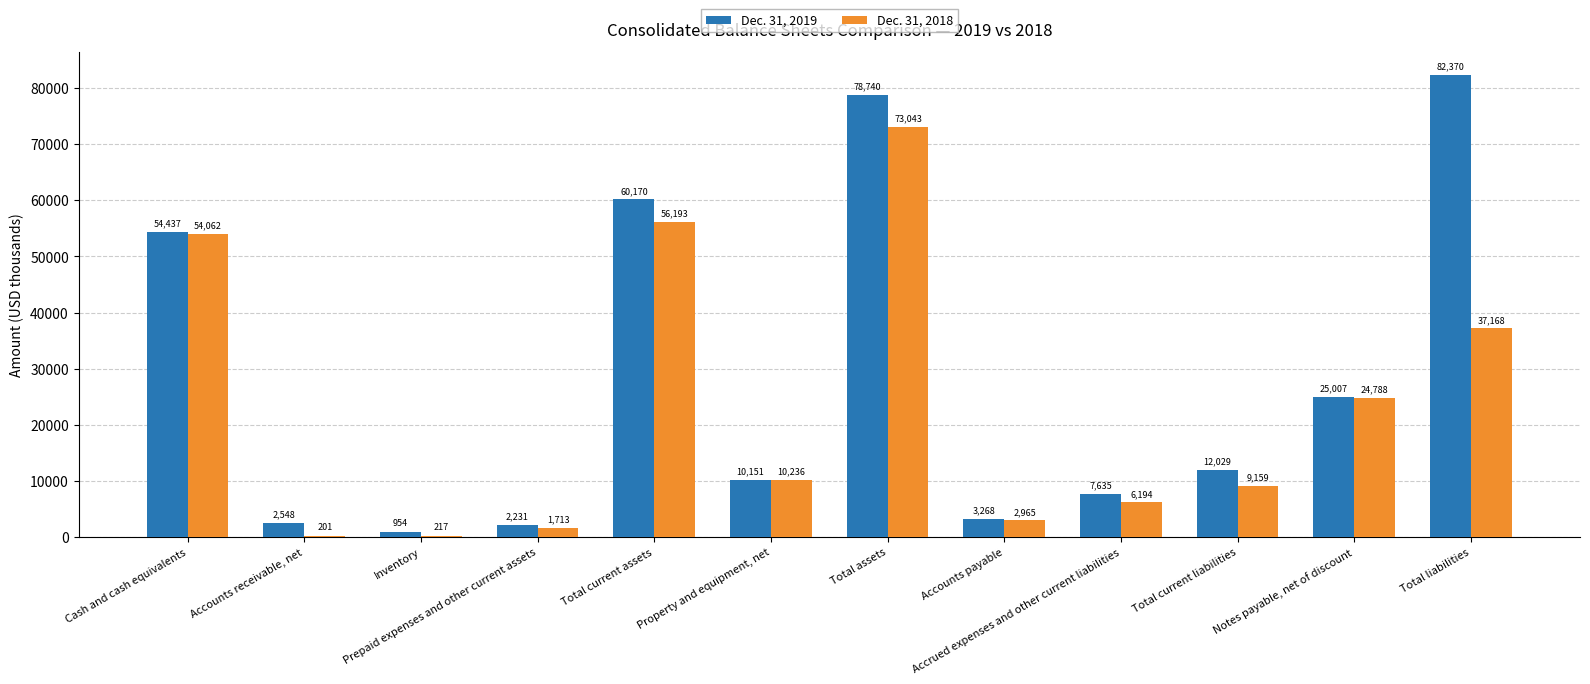

What is the difference between the Dec. 31, 2019 values at Accounts receivable, net and Total current assets?

57622